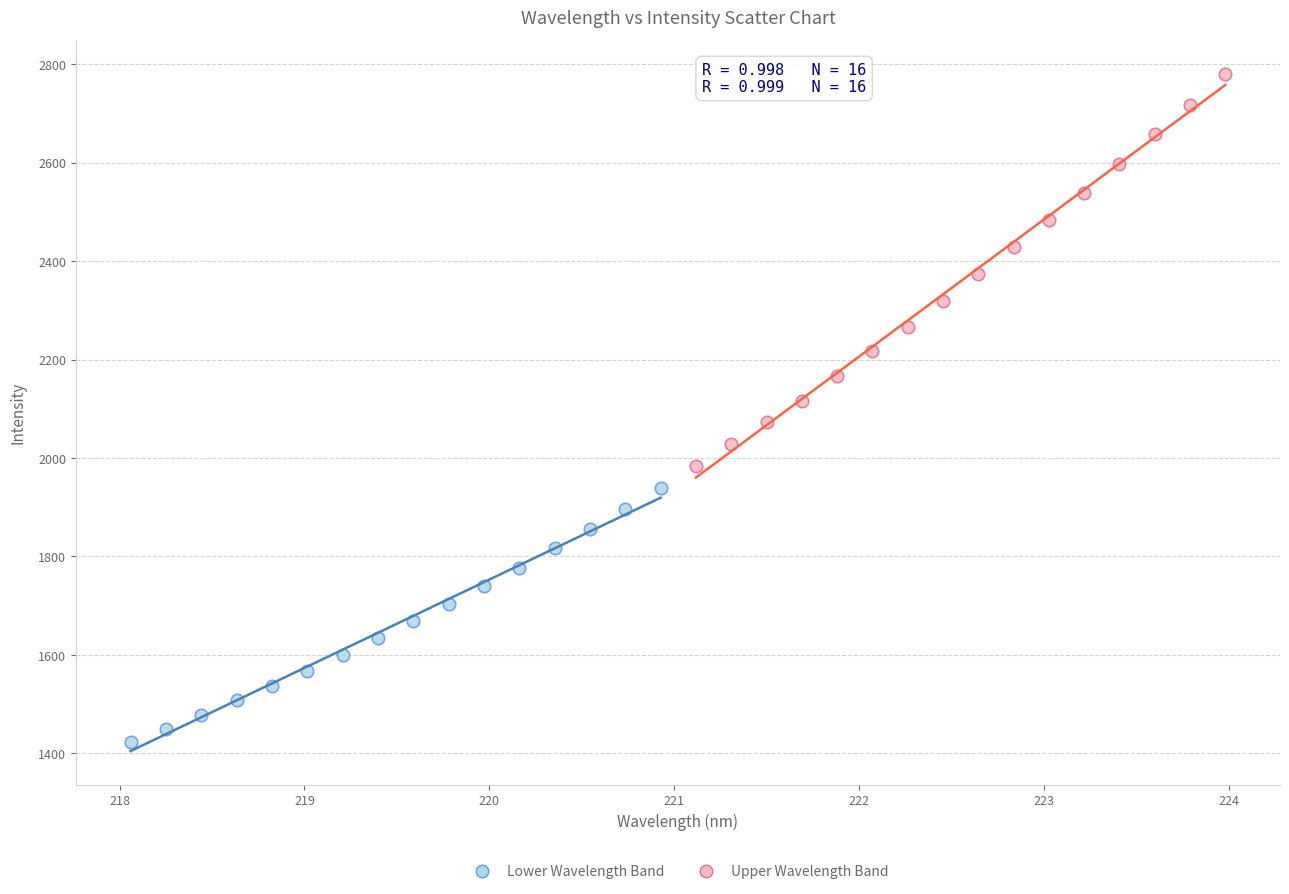

What are all the series names shown in the legend?

Lower Wavelength Band, Upper Wavelength Band